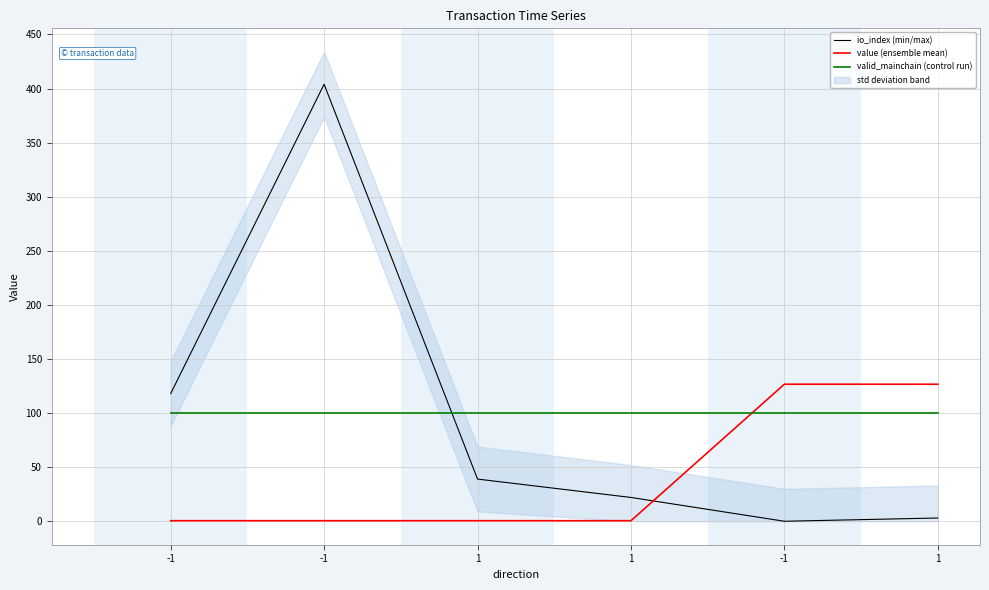

What is the difference between the highest and lowest values at 1?

99.5